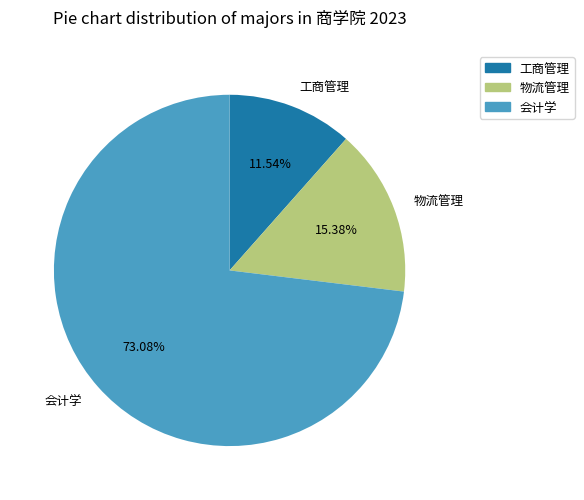

Rank the categories by value from highest to lowest.

会计学, 物流管理, 工商管理